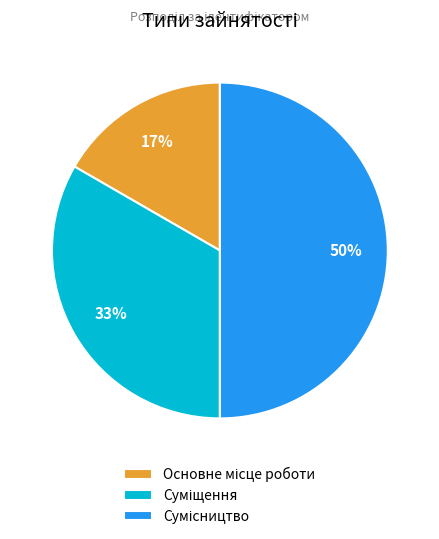

To the nearest percent, what is the difference between the largest and smallest slice percentages?

33%